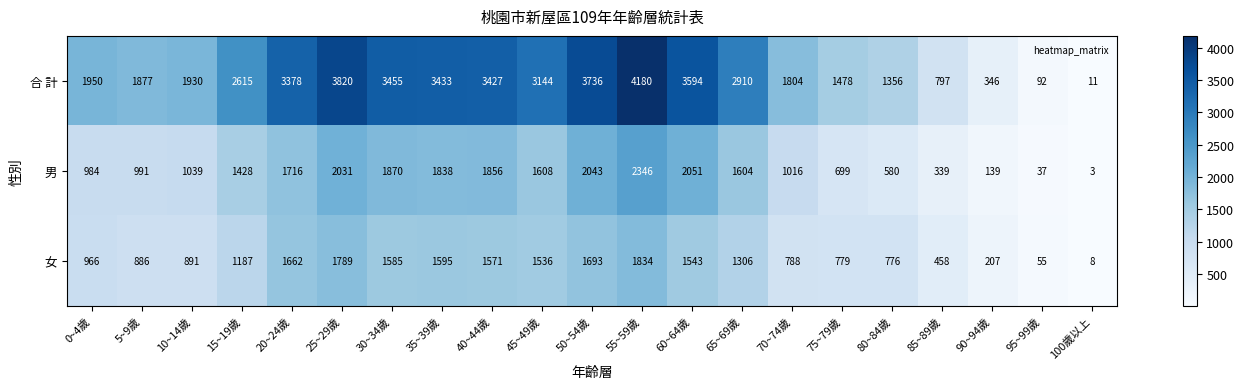

What is the difference between the maximum and minimum values in the 女 series?

1826